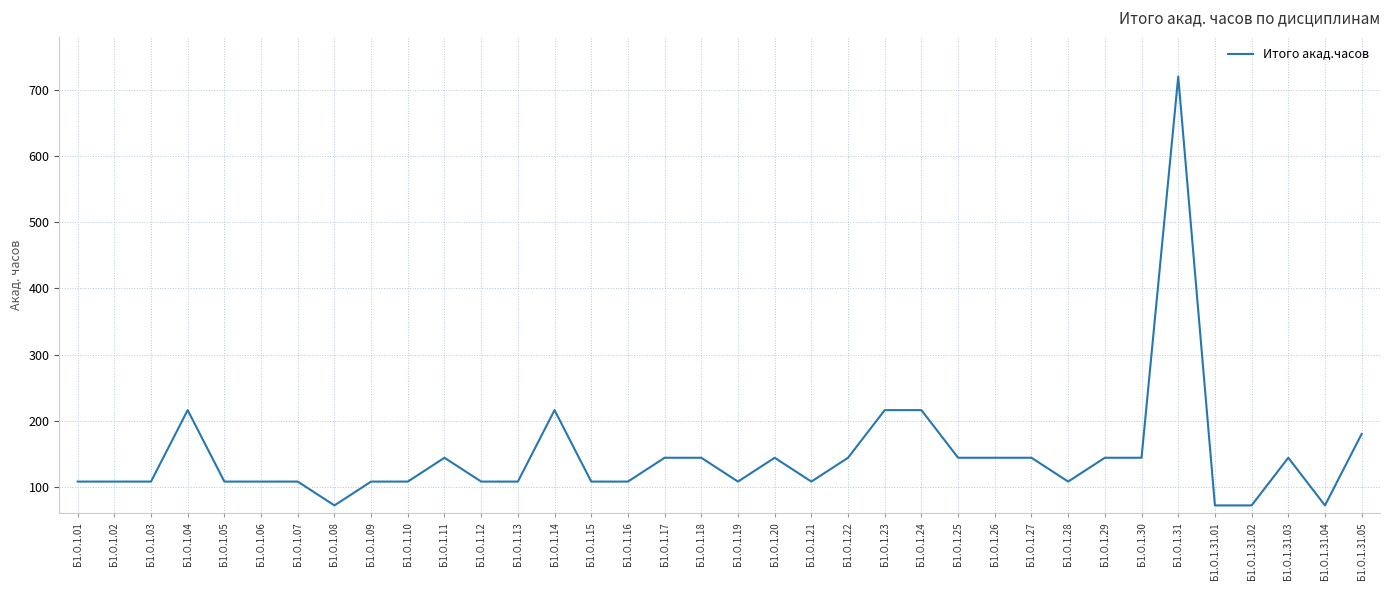

What is the difference between the values at Б1.О.1.17 and Б1.О.1.31.02?

72